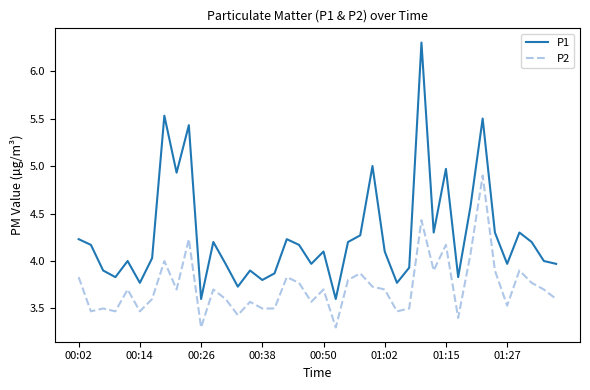

What is the maximum value for P1?

6.3